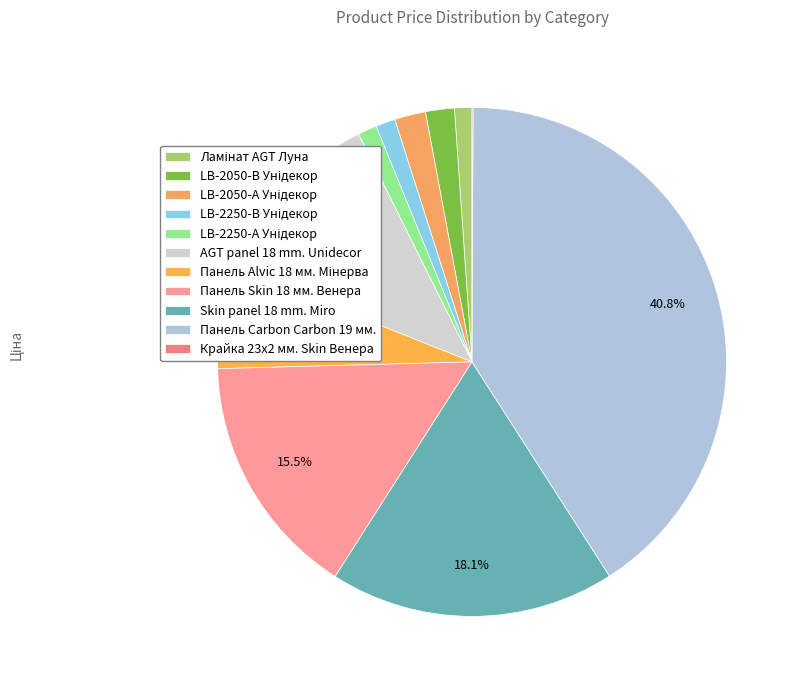

Does Ламінат AGT Луна account for over 50% of the chart?

No